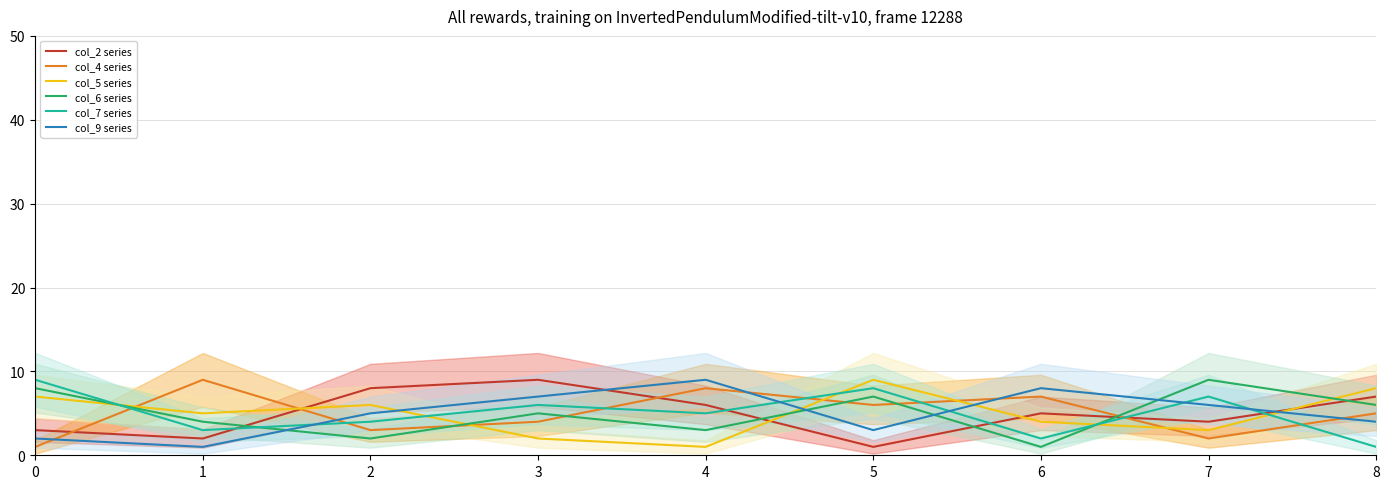

What is the difference between the maximum and minimum values in the col_5 series?

8